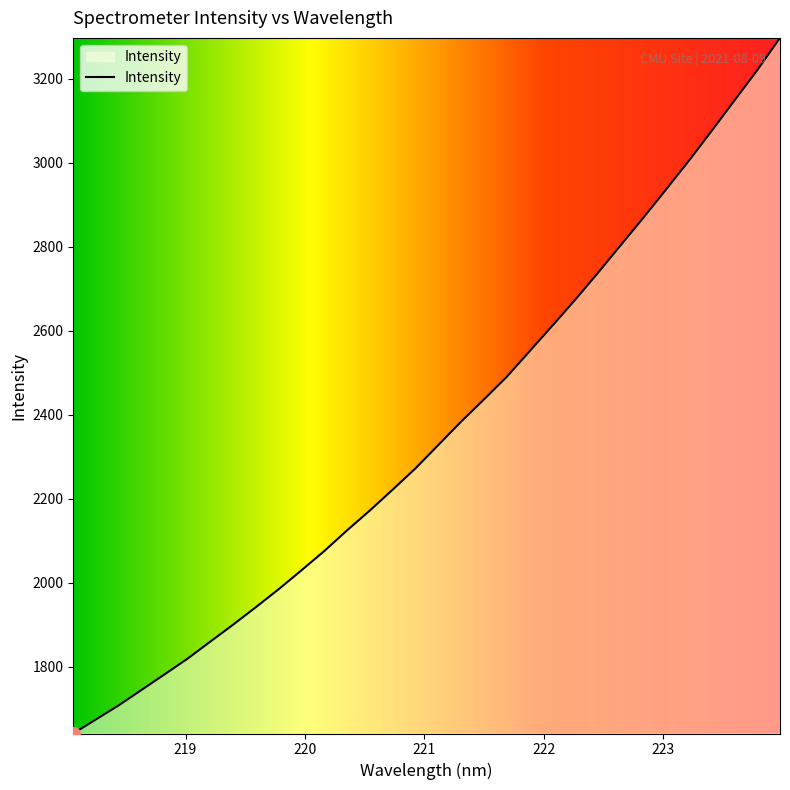

What is the minimum value shown in the chart?

1641.1